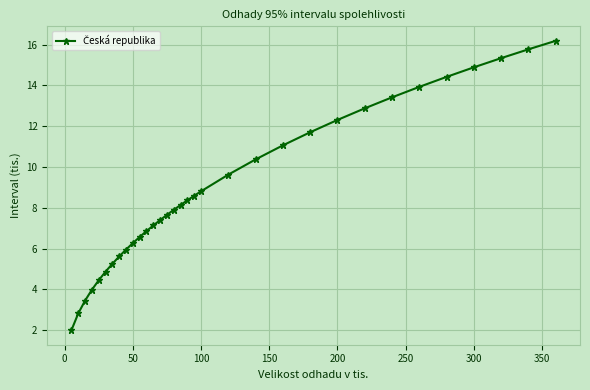

Reading right to left, list all the values displayed in this chart.

16.2	15.8	15.3	14.9	14.4	13.9	13.4	12.9	12.3	11.7	11.1	10.4	9.6	8.8	8.6	8.4	8.1	7.9	7.7	7.4	7.1	6.9	6.6	6.3	5.9	5.6	5.3	4.9	4.4	4.0	3.4	2.8	2.0